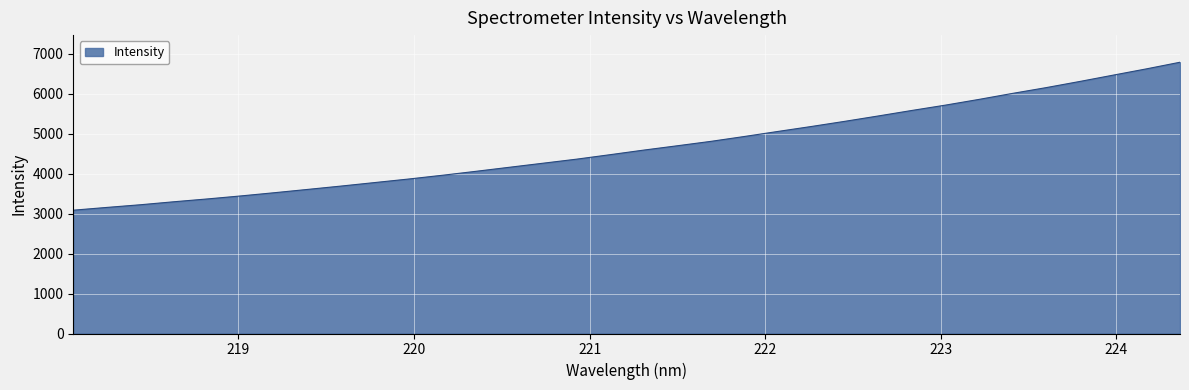

What is the difference between the maximum and minimum values?

3704.0